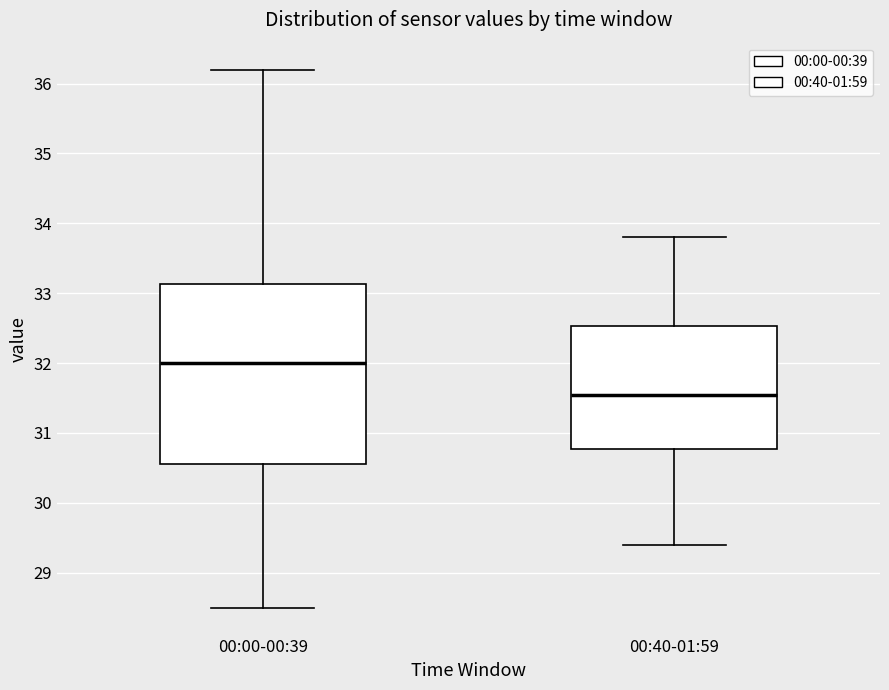

Reading left to right, transcribe this box plot: for each box, give where its median line is, the range the box spans, and where its two whiskers end, as read against the y-axis. The values are not printed on the chart, so give them approximately, as read against the axis.

00:00-00:39: median 32.0, box 30.6 to 33.1, whiskers 28.5 to 36.2
00:40-01:59: median 31.6, box 30.8 to 32.5, whiskers 29.4 to 33.8